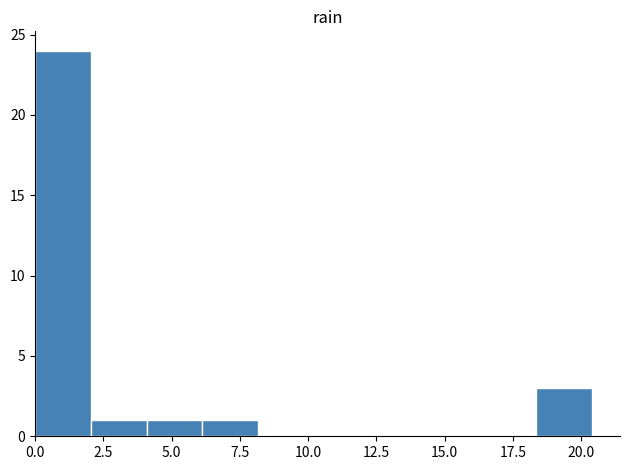

Reading left to right, transcribe this chart: for each bar, give the range it covers on the x-axis and its height. Neither the bar edges nor the heights are printed on the chart, so give them approximately, as read against the axes.

0.0 to 2.0: 24
2.0 to 4.0: 1
4.0 to 6.0: 1
6.0 to 8.0: 1
8.0 to 10.0: 0
10.0 to 12.0: 0
12.0 to 14.5: 0
14.5 to 16.5: 0
16.5 to 18.5: 0
18.5 to 20.5: 3